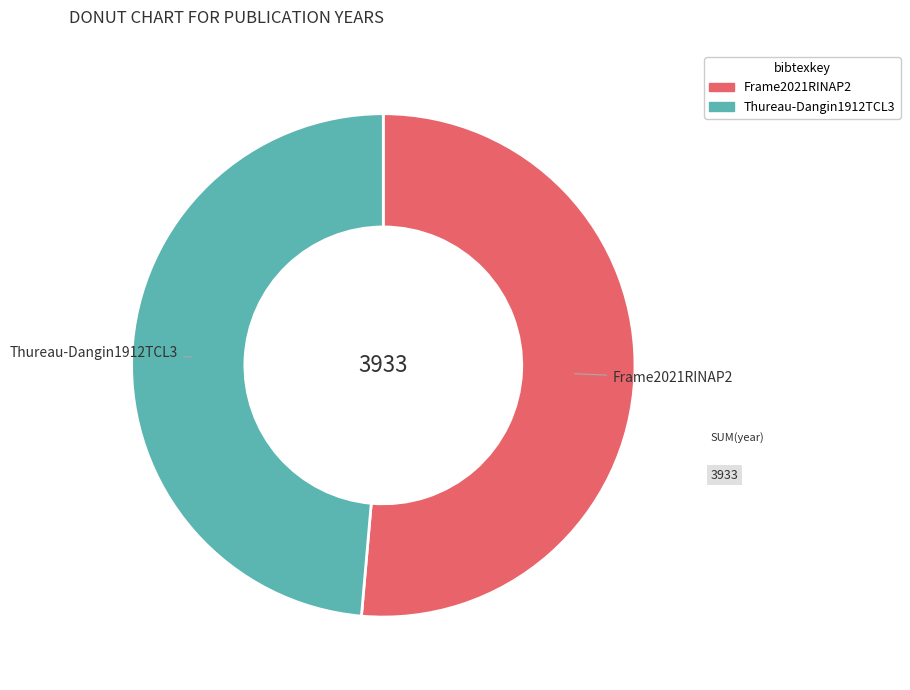

What is the smallest slice in the pie chart?

Thureau-Dangin1912TCL3